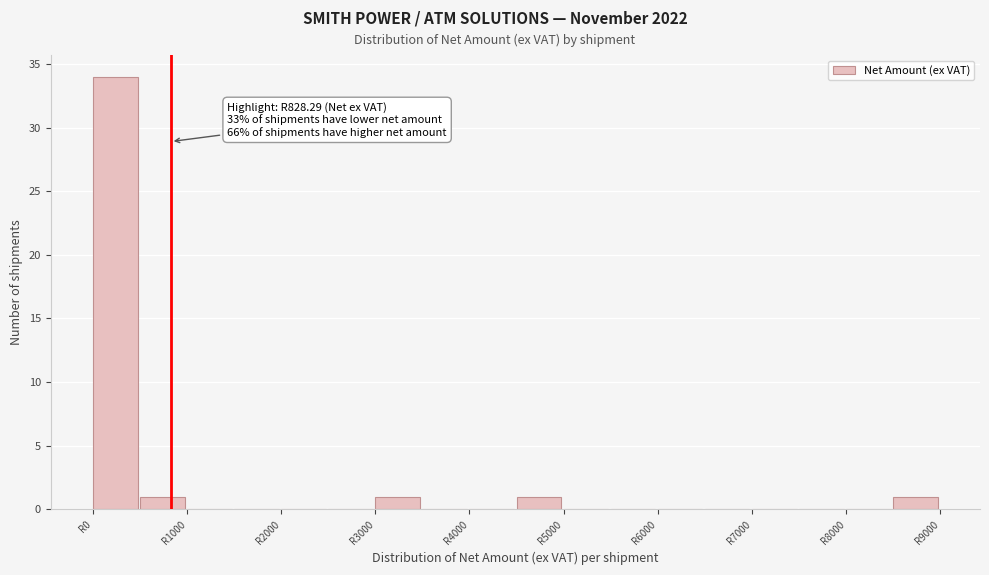

Over which range of the x-axis is the bar tallest?

0 to 500